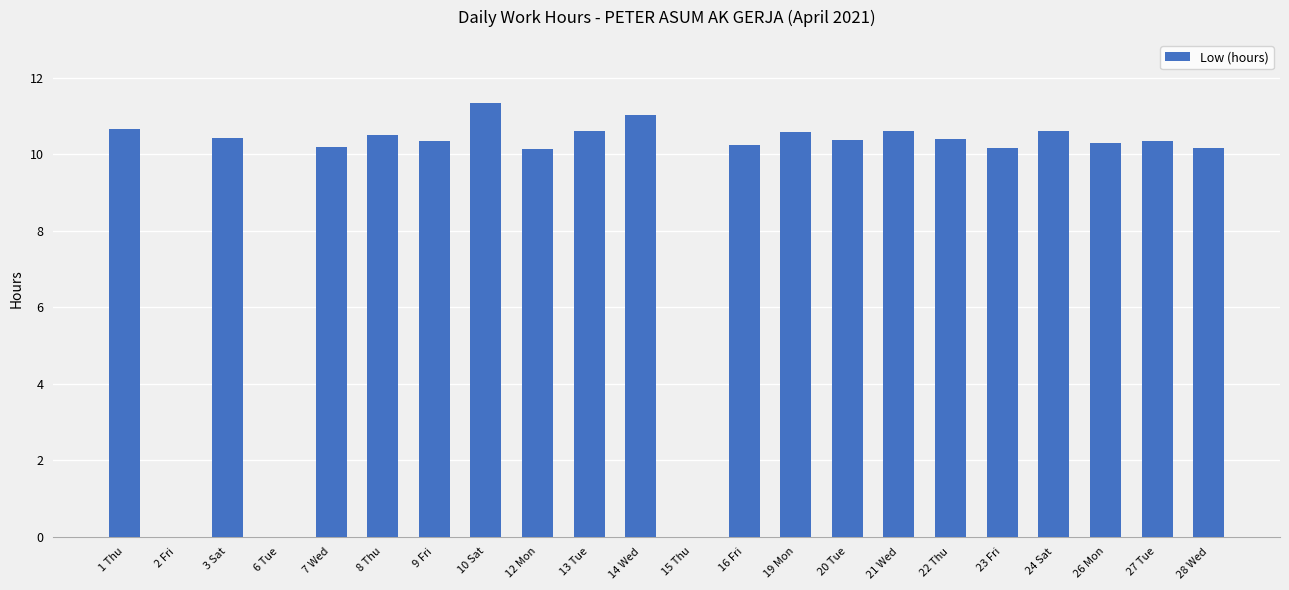

Read the value at 16 Fri.

10.3